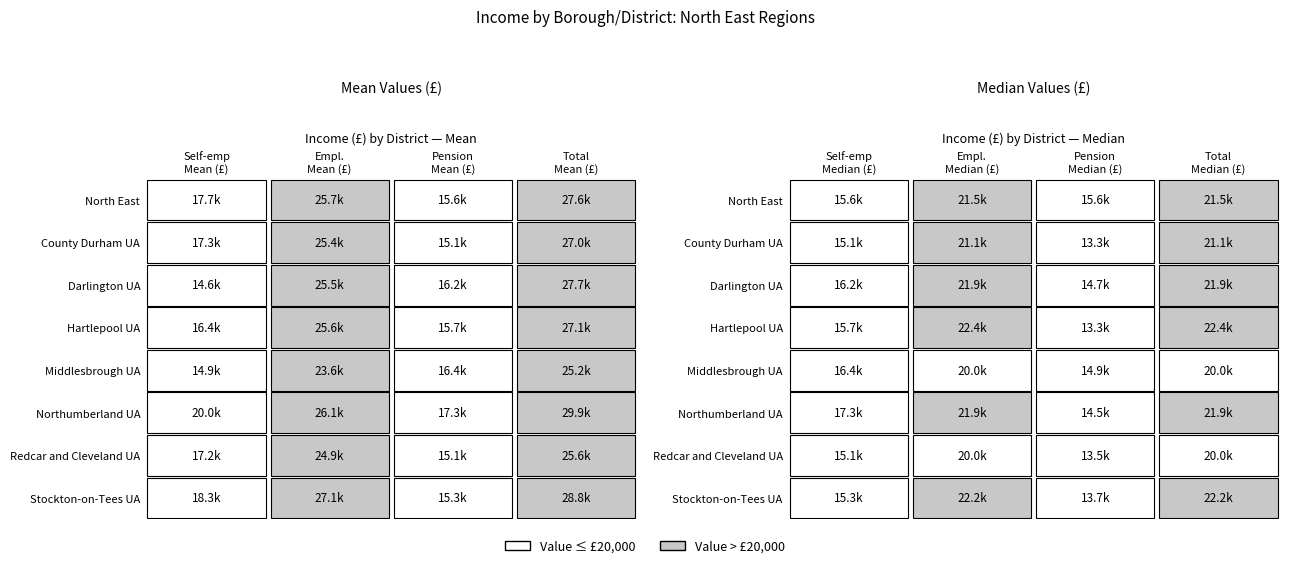

The value of Redcar and Cleveland UA at County Durham UA is 24900. True or false?

True